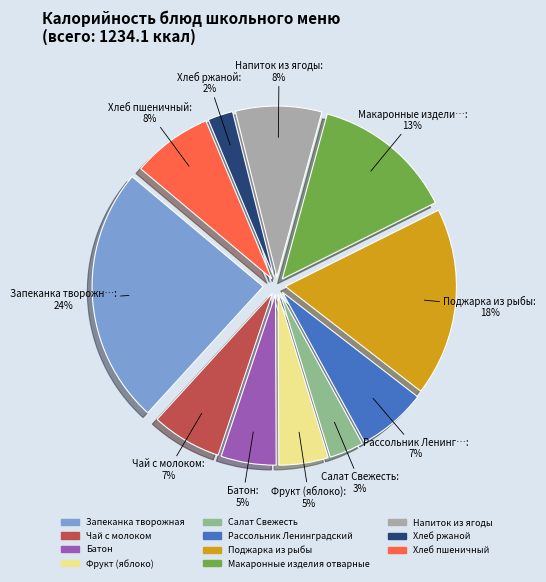

Combined, do Чай с молоком and Поджарка из рыбы account for over 50%?

No